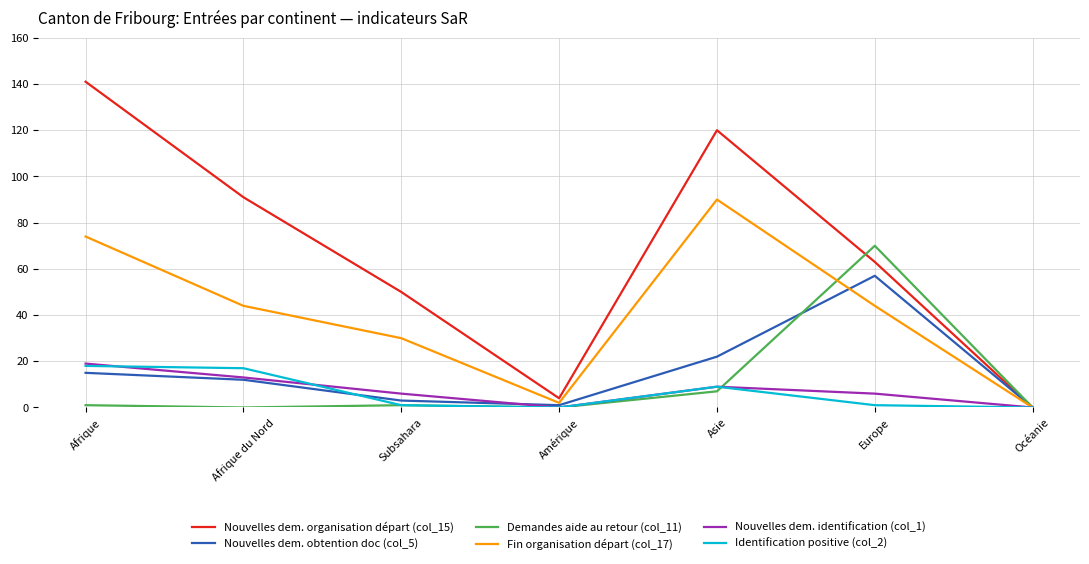

What is the sum of the Nouvelles dem. identification (col_1) values at Europe and Afrique du Nord?

19